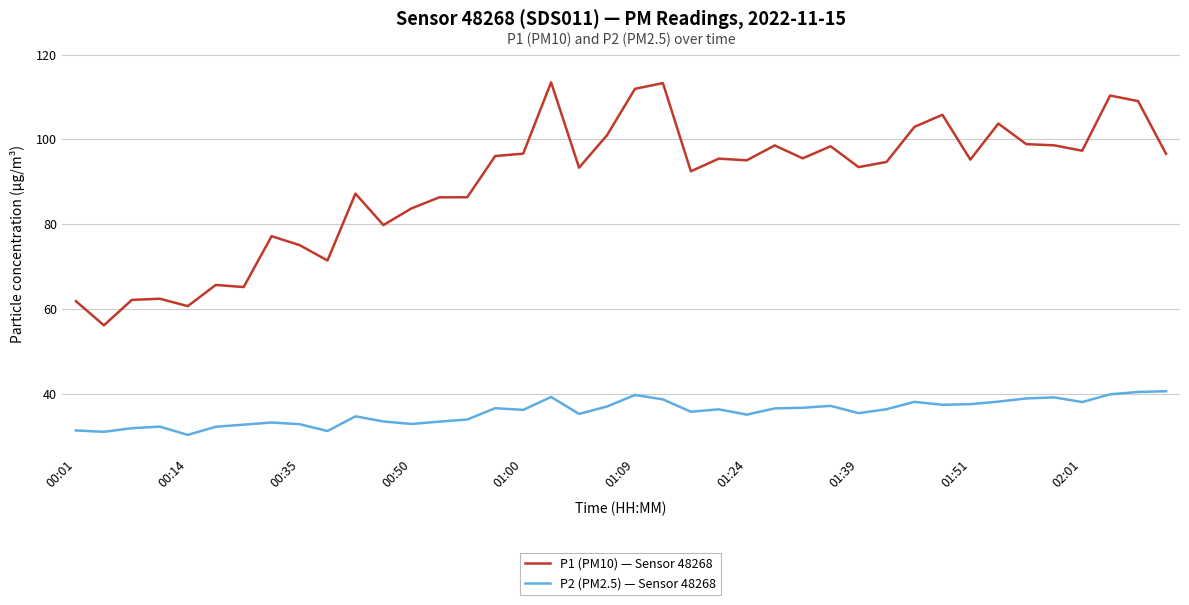

Rank the series by their maximum value, from lowest to highest.

P2 (PM2.5) — Sensor 48268, P1 (PM10) — Sensor 48268